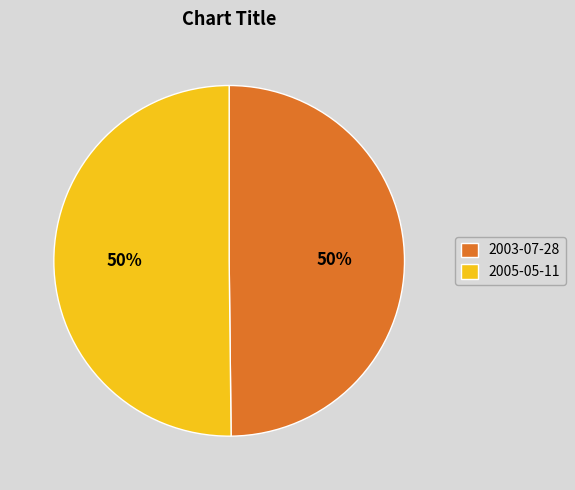

To the nearest percent, what percentage of the pie is 2003-07-28?

50%